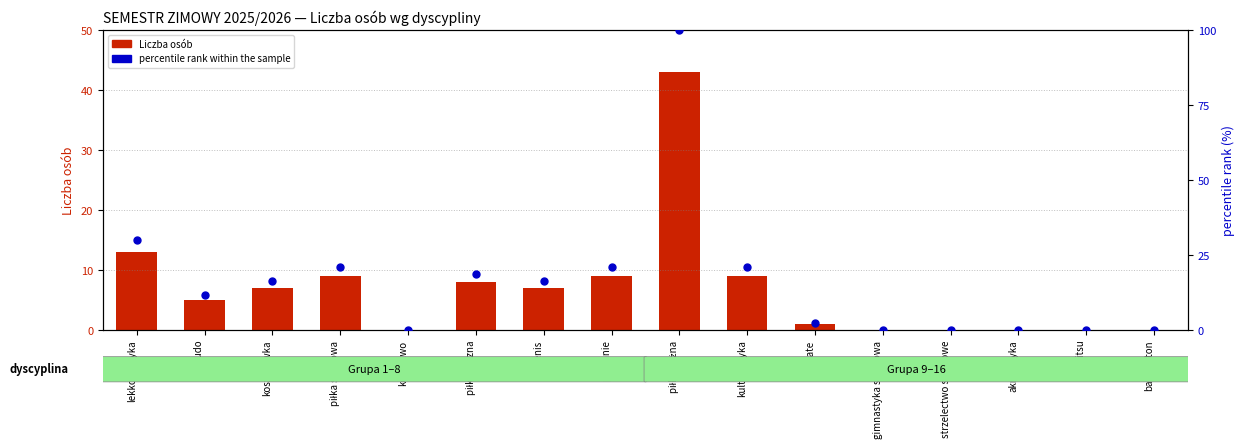

Which series contains the highest Y value?

percentile rank within the sample